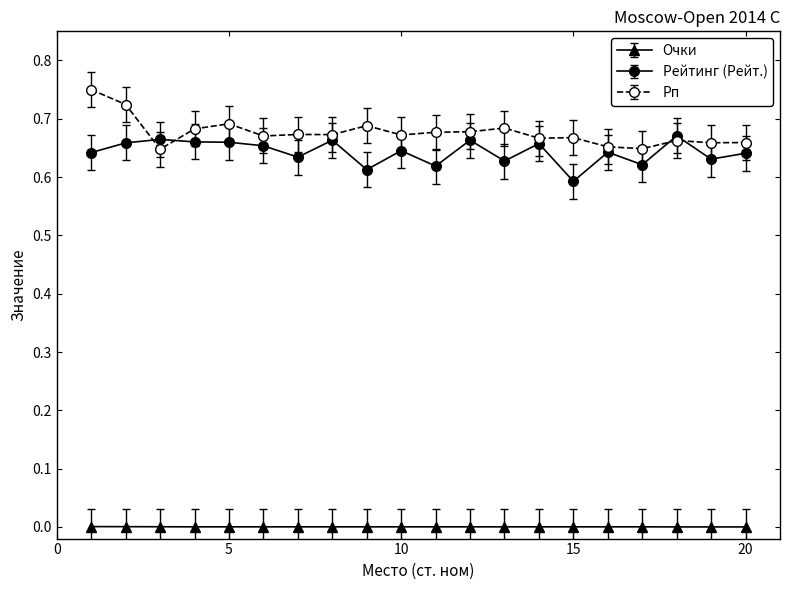

True or false: Рп has more than 1 points higher than both neighbors.

True